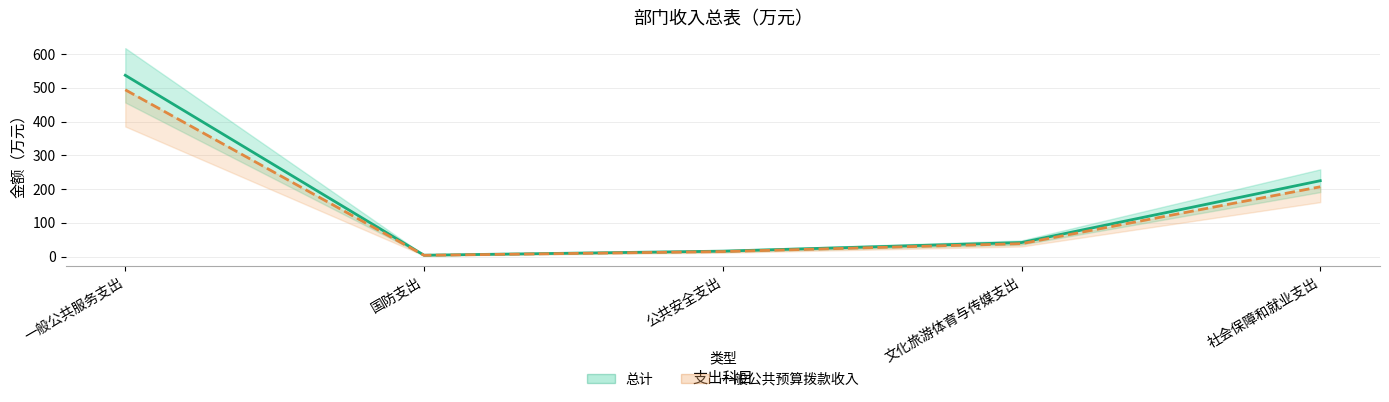

What are all the series names shown in the legend?

总计, 一般公共预算拨款收入